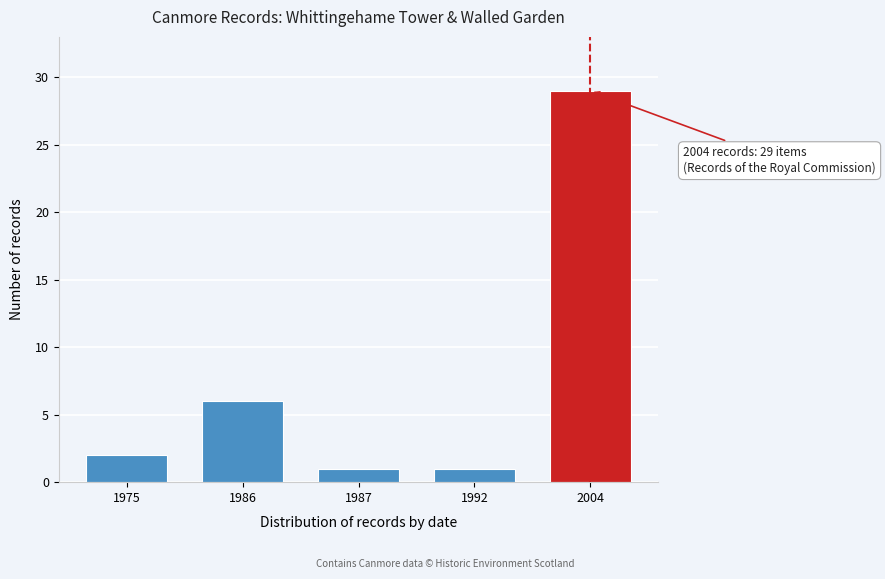

Reading right to left, transcribe all the data shown in this chart.

29	1	1	6	2